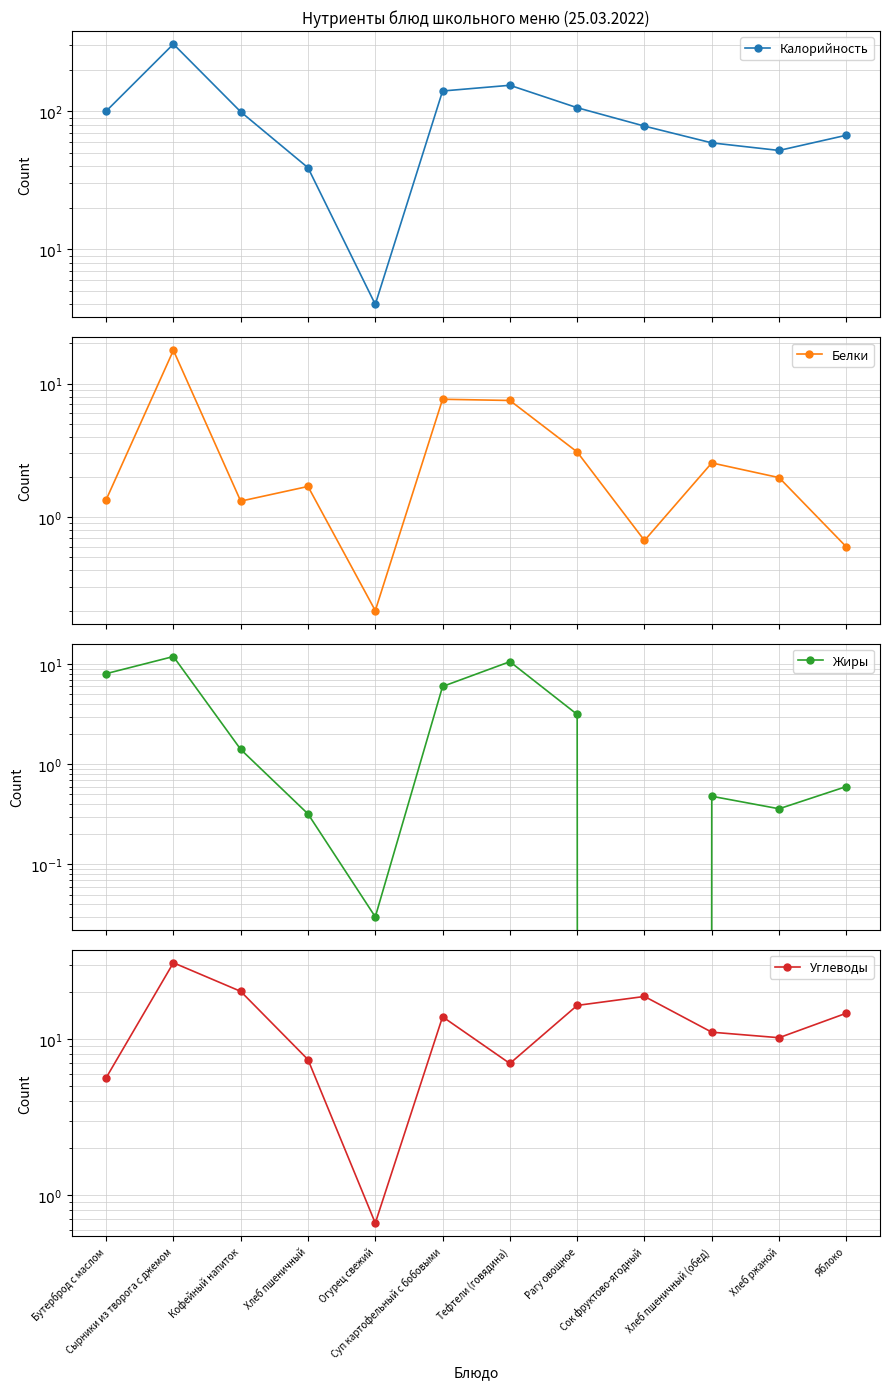

What is the maximum value for Калорийность?

306.0